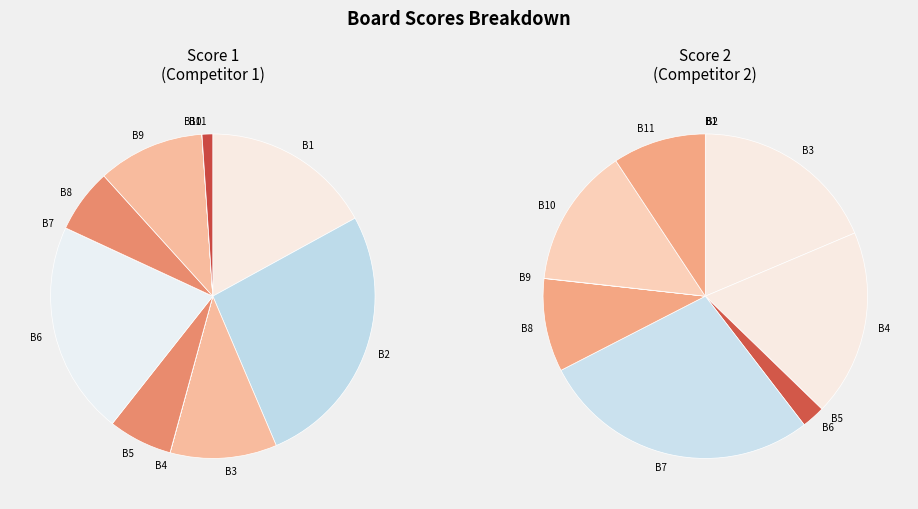

How much of the chart is everything except Board 9
Mensah?

89.4%